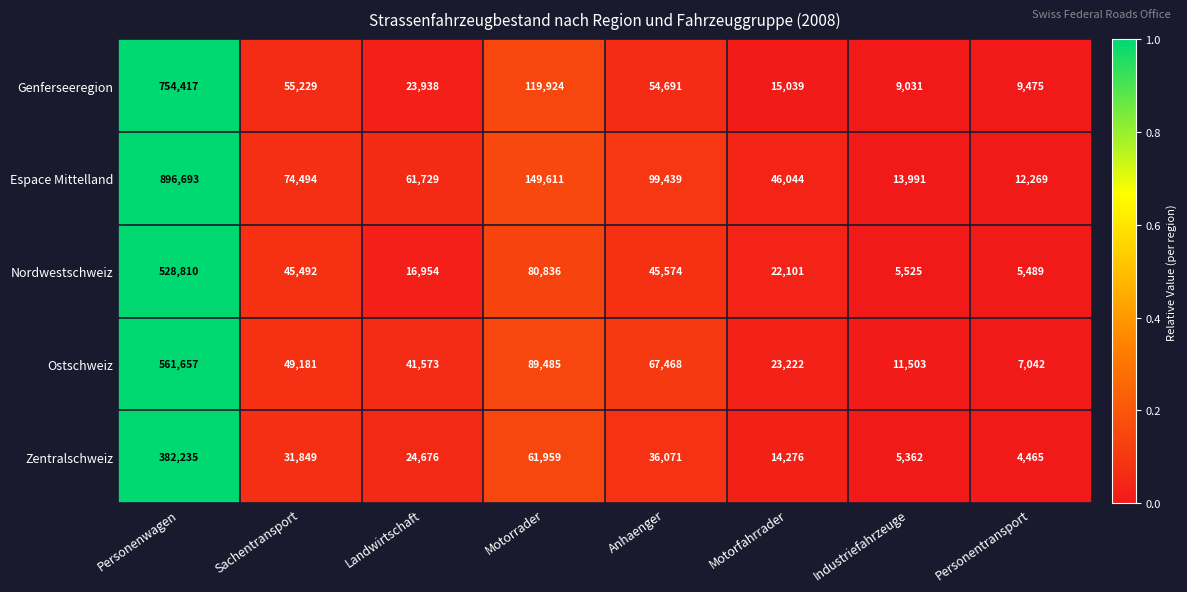

Which series has the largest total across all categories?

Espace Mittelland